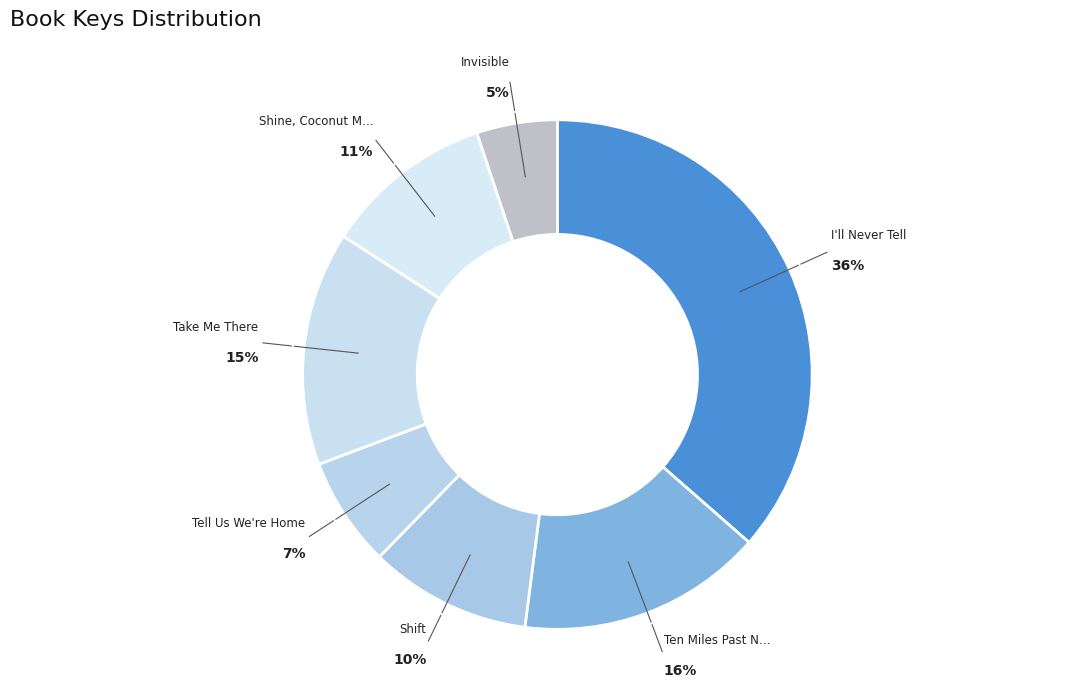

Rank the categories by value from highest to lowest.

I'll Never Tell, Ten Miles Past Normal, Take Me There, Shine, Coconut Moon, Shift, Tell Us We're Home, Invisible